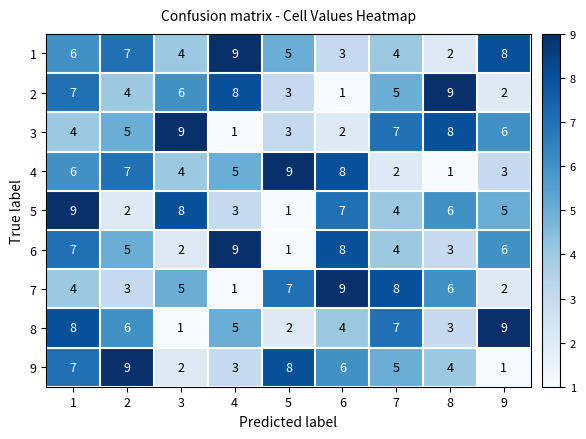

How many 7 values are between 3 and 7?

5